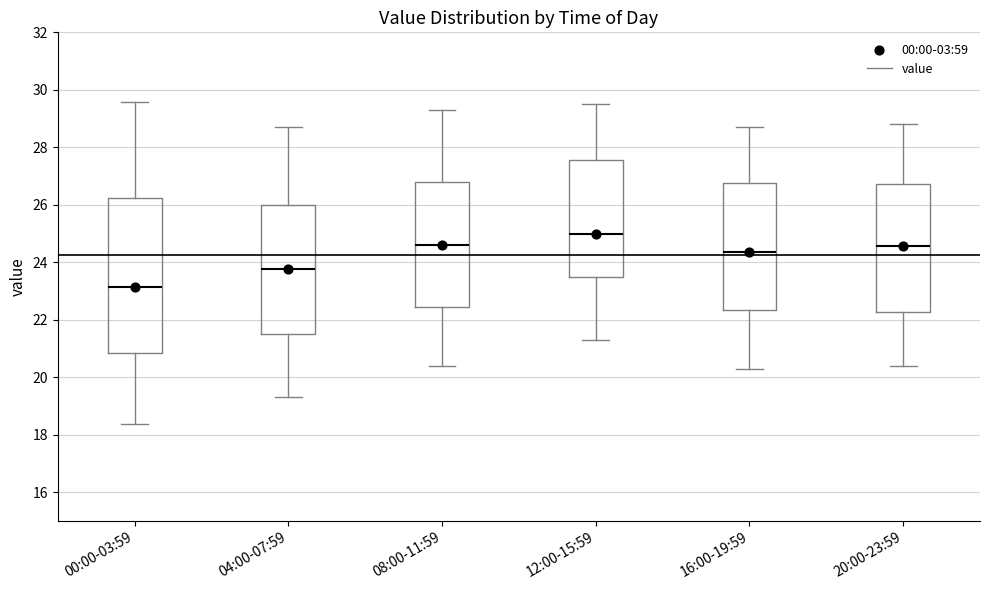

Reading left to right, transcribe this box plot: for each box, give where its median line is, the range the box spans, and where its two whiskers end, as read against the y-axis. The values are not printed on the chart, so give them approximately, as read against the axis.

00:00-03:59: median 23.2, box 20.8 to 26.2, whiskers 18.4 to 29.6
04:00-07:59: median 23.8, box 21.6 to 26.0, whiskers 19.4 to 28.8
08:00-11:59: median 24.6, box 22.4 to 26.8, whiskers 20.4 to 29.4
12:00-15:59: median 25.0, box 23.4 to 27.6, whiskers 21.4 to 29.6
16:00-19:59: median 24.4, box 22.4 to 26.8, whiskers 20.4 to 28.8
20:00-23:59: median 24.6, box 22.2 to 26.8, whiskers 20.4 to 28.8